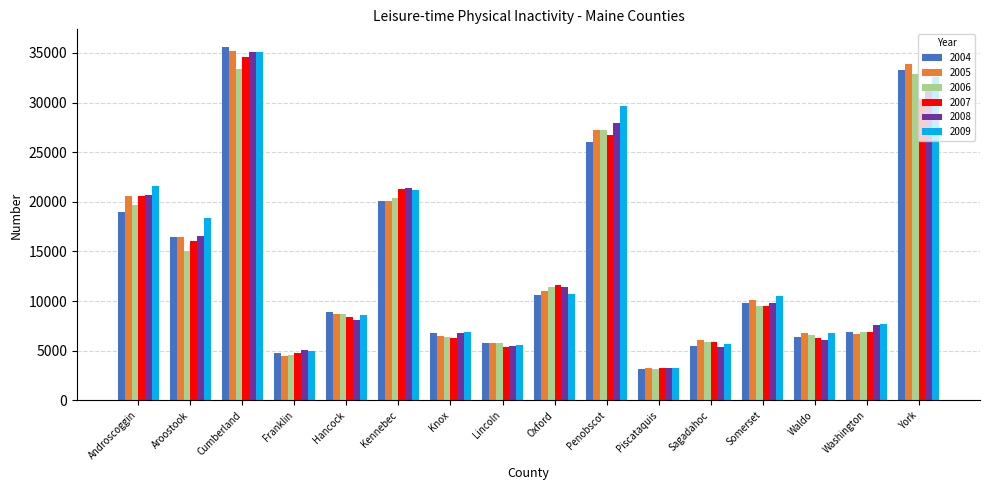

Is it true that 2007 equals 5882 at Sagadahoc?

True